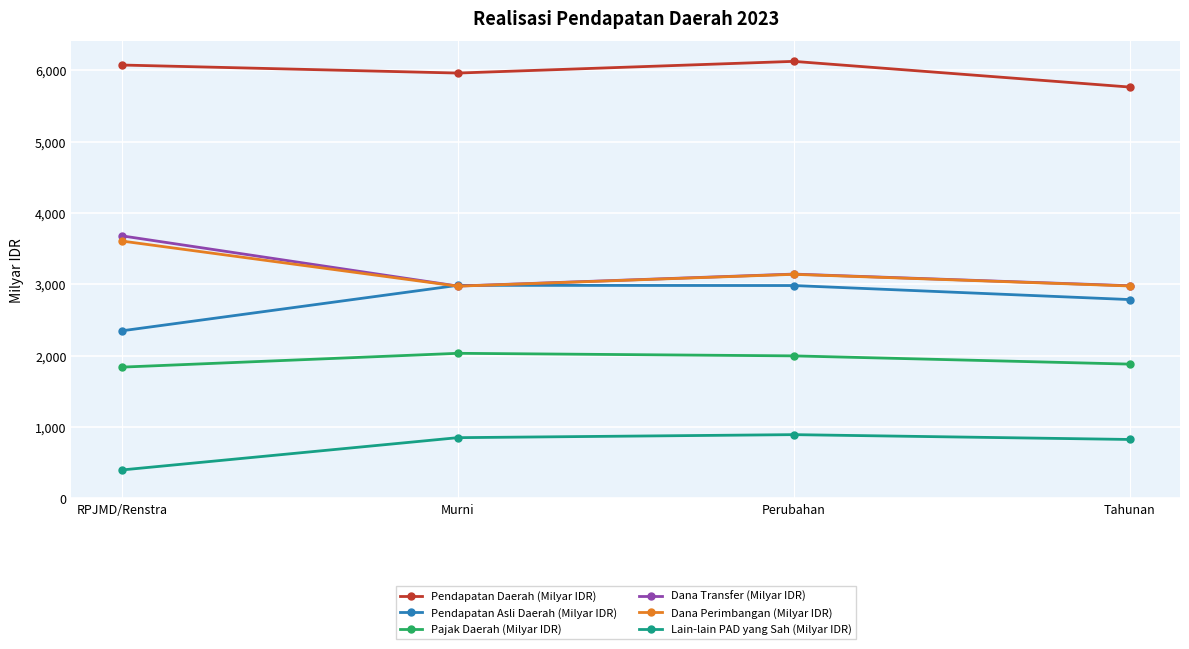

How many interior local peaks does the Lain-lain PAD yang Sah (Milyar IDR) series have?

1